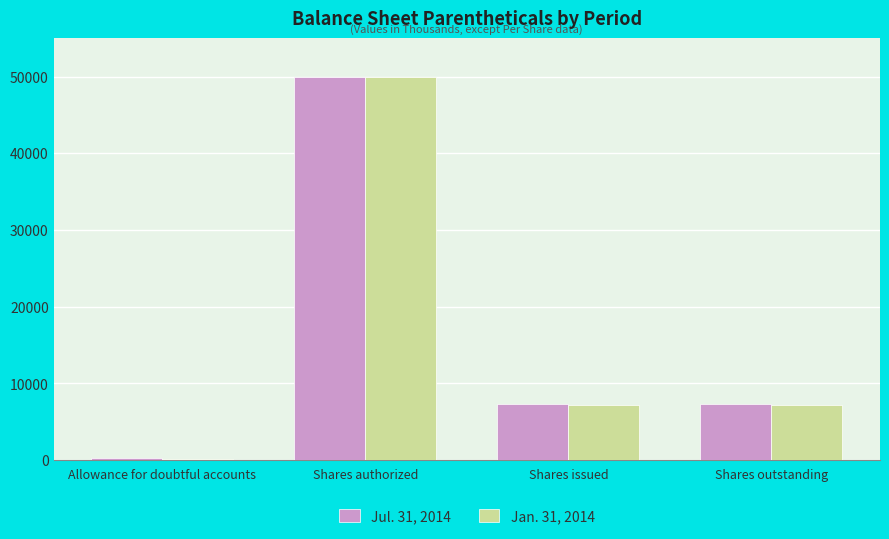

Are the bars horizontal?

No